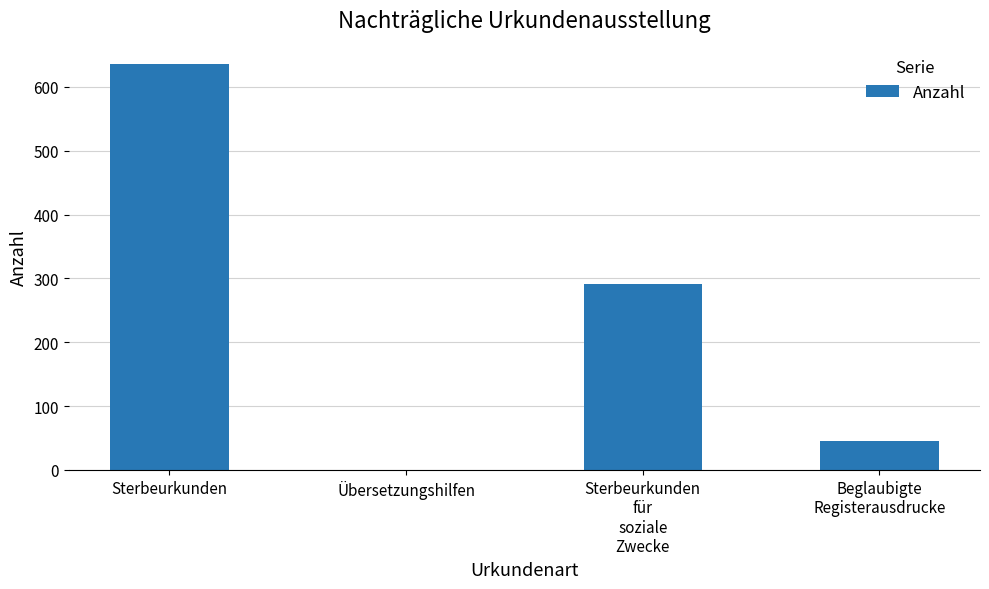

What is the sum of all values?

973